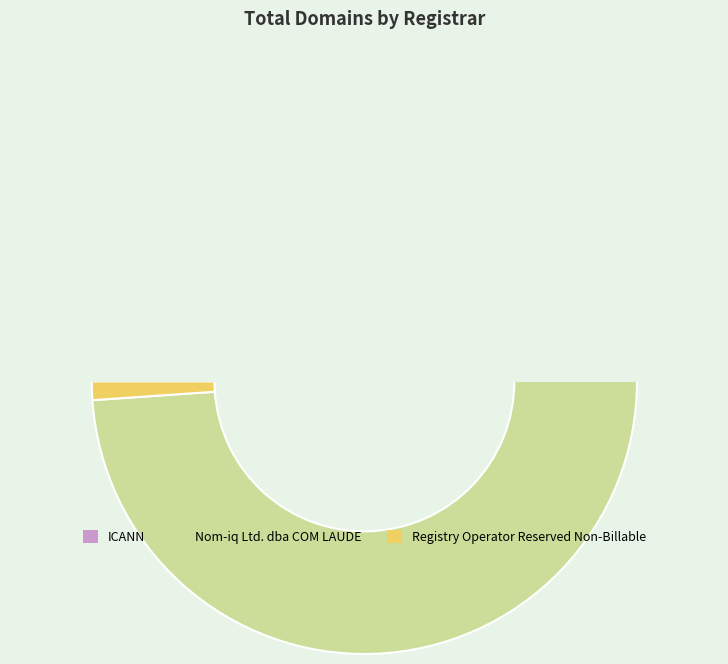

Is it true that ICANN is 11% of the pie?

False